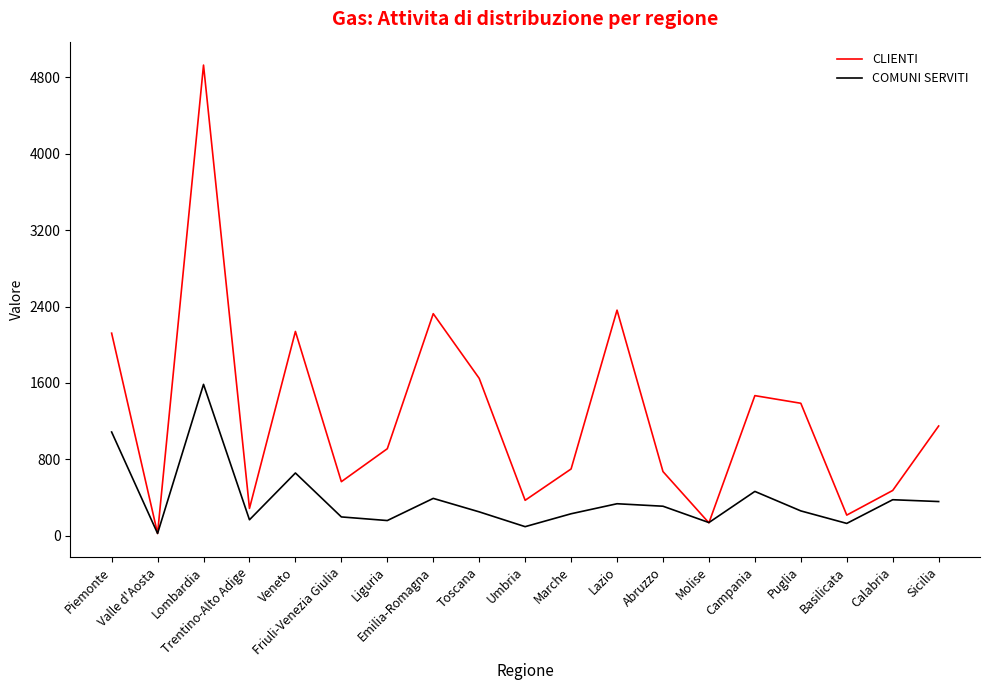

What is the maximum value for CLIENTI?

4928